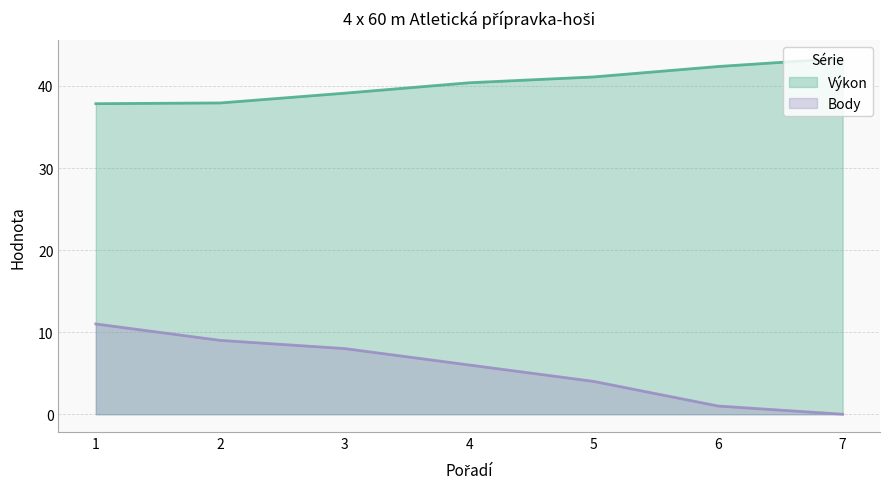

Between 2 and 4, which series saw the biggest shift?

Body